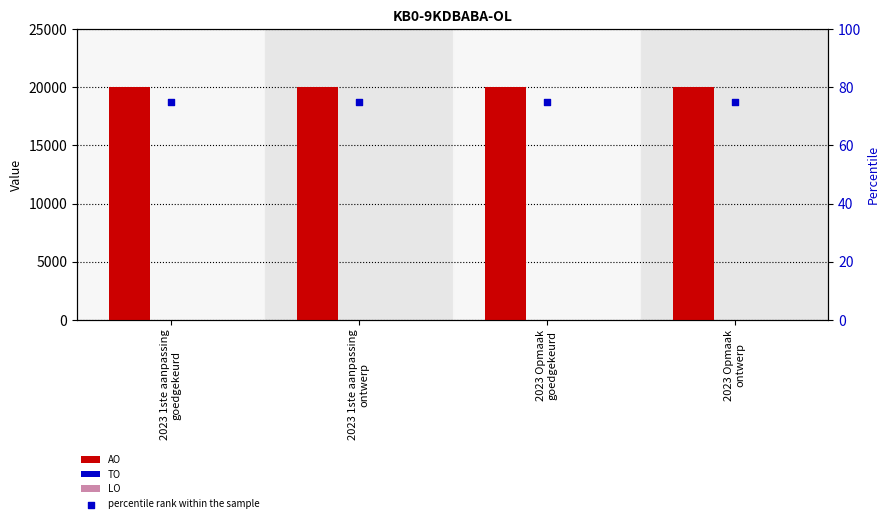

At how many categories does at least one series exceed 196?

4